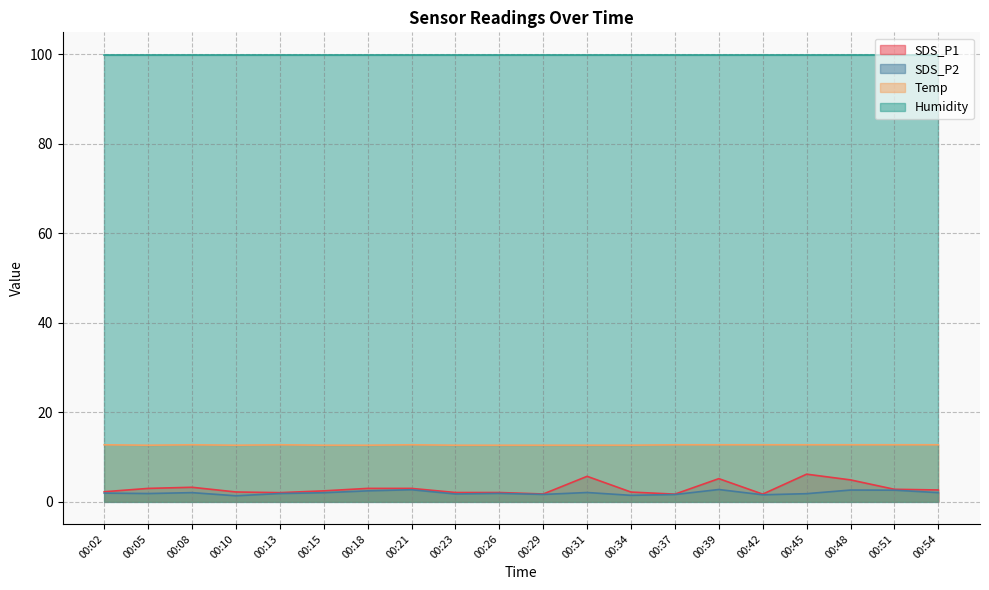

What is the difference between the second highest and second lowest values in the SDS_P1 series?

4.0